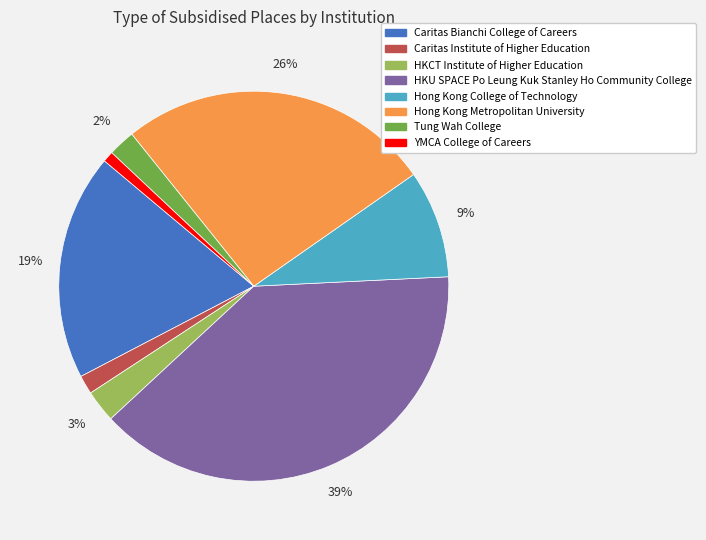

Does YMCA College of Careers represent more than half of the total?

No